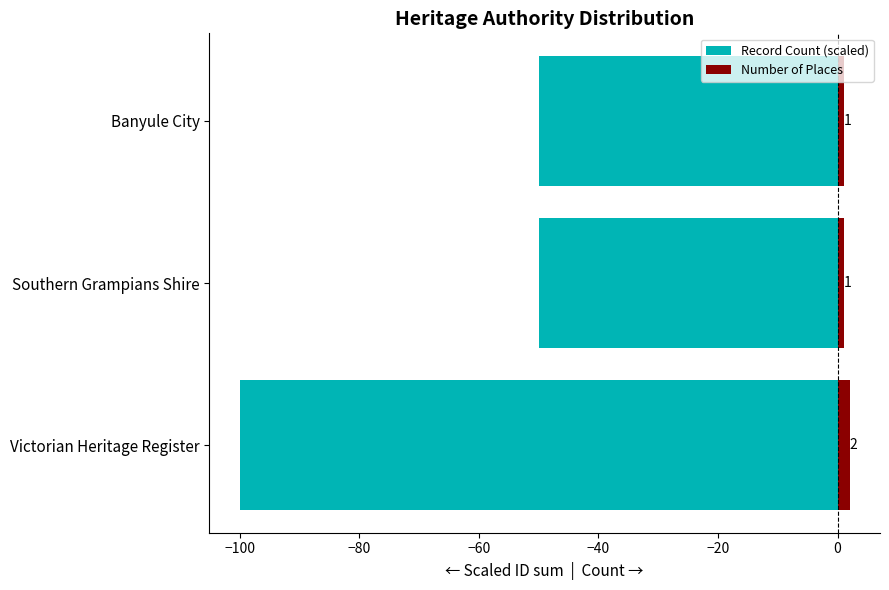

Which series changed the most between Victorian Heritage Register and Banyule City?

Record Count (scaled)